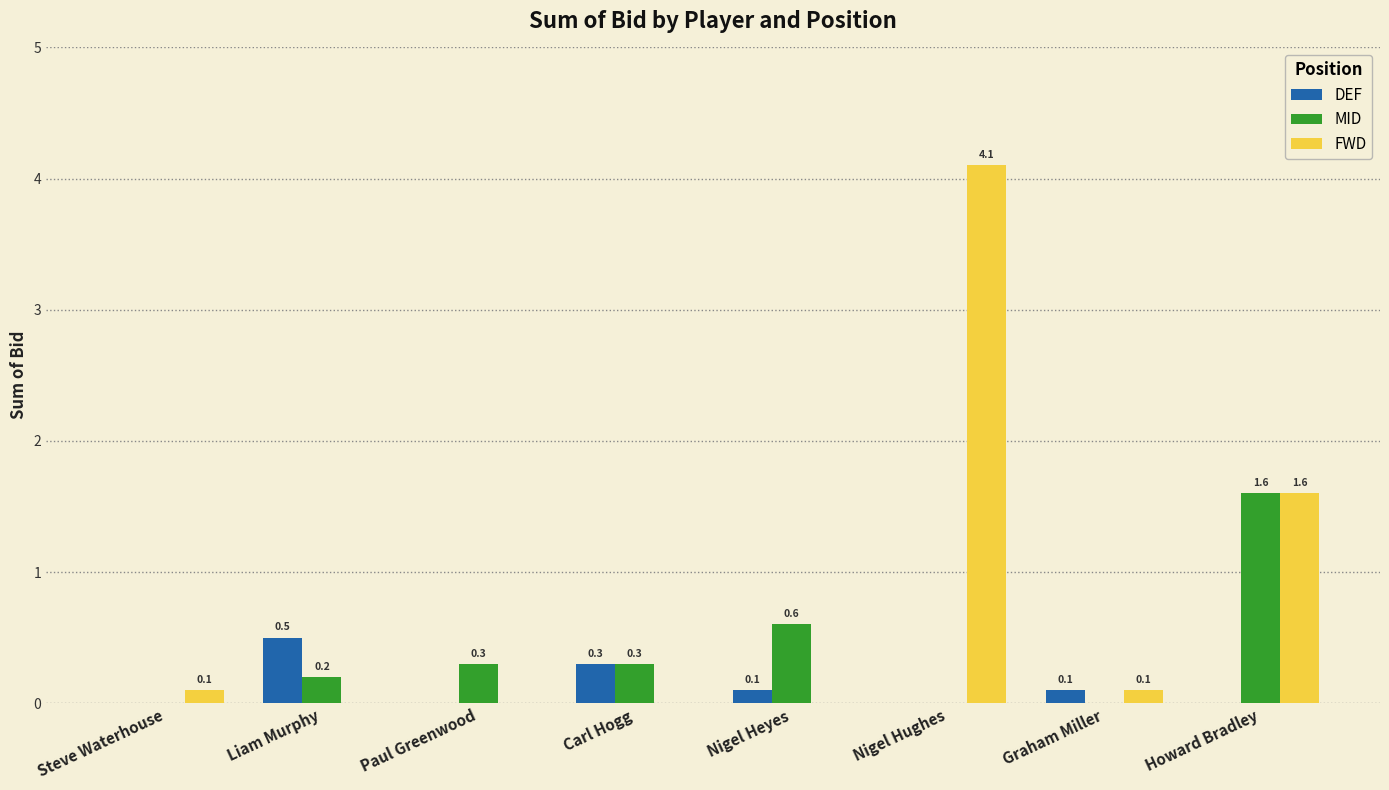

Which series has the largest total across all categories?

FWD